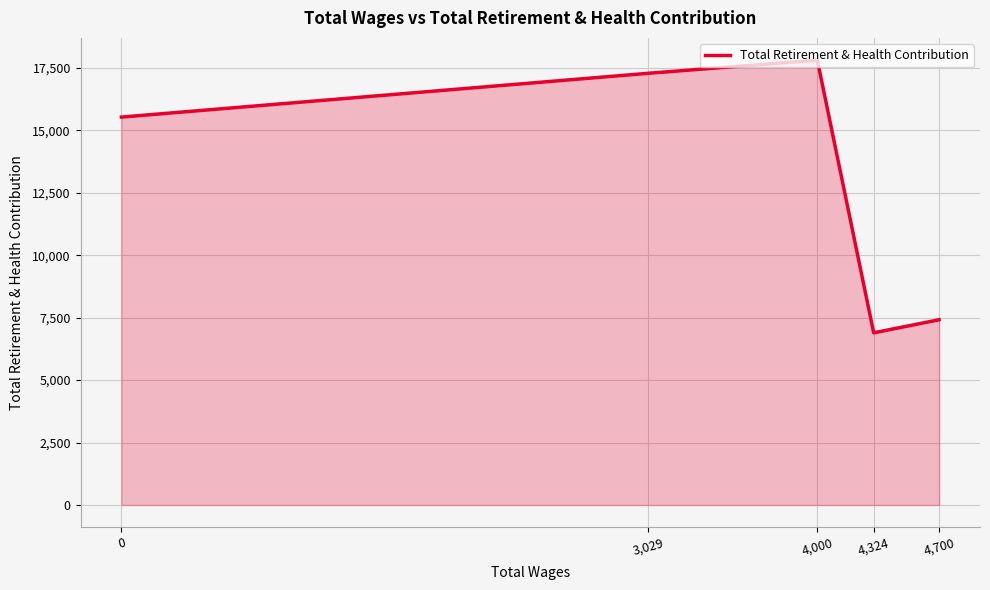

Does the chart display data point markers on the line(s)?

No